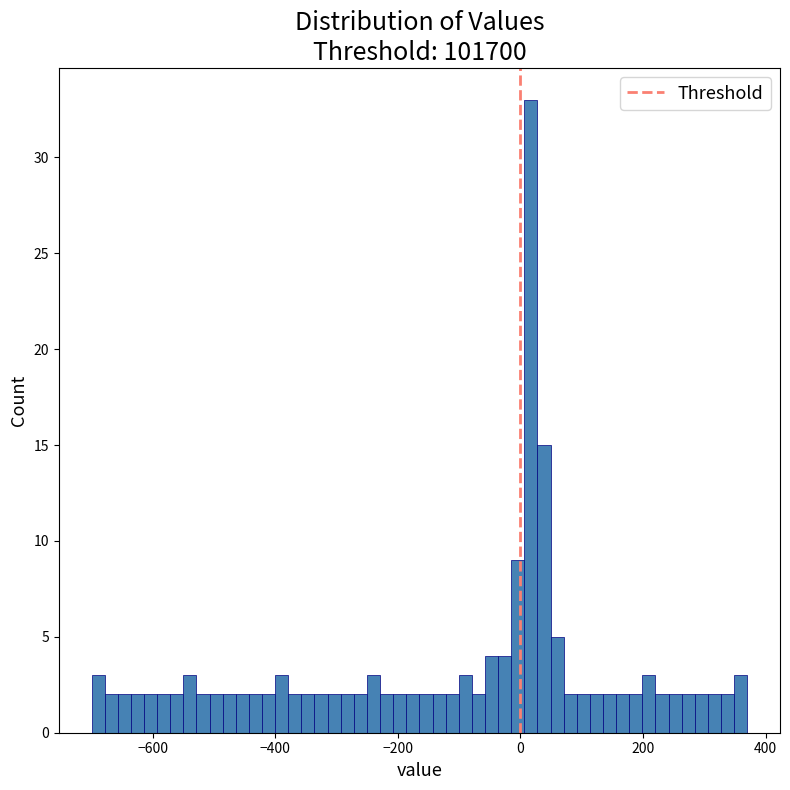

Read against the x-axis, roughly where is the centre of the tallest bar?

20